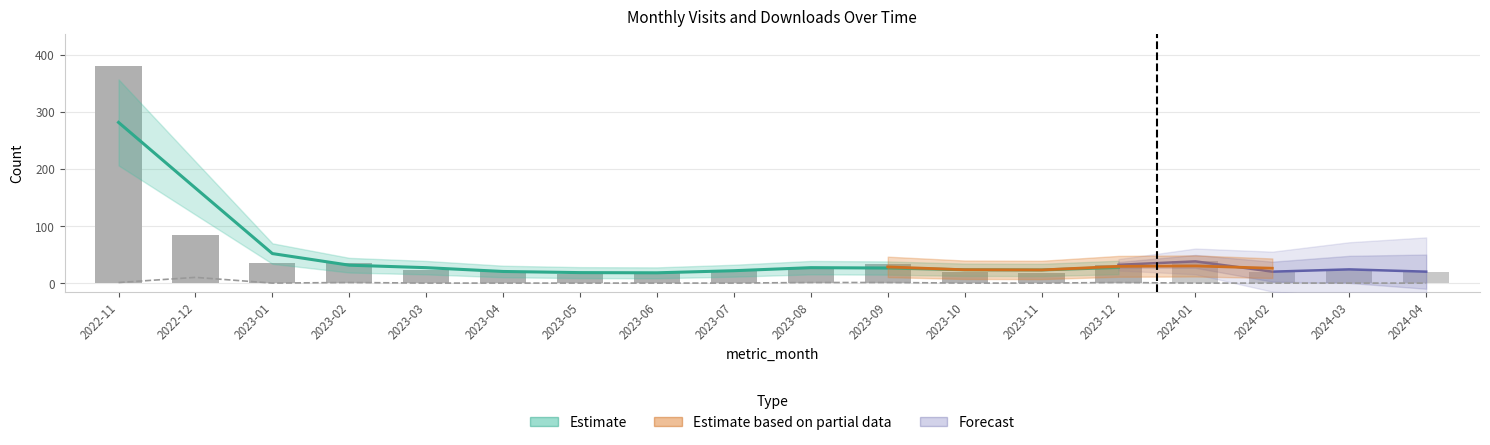

Does the chart contain any negative values?

No